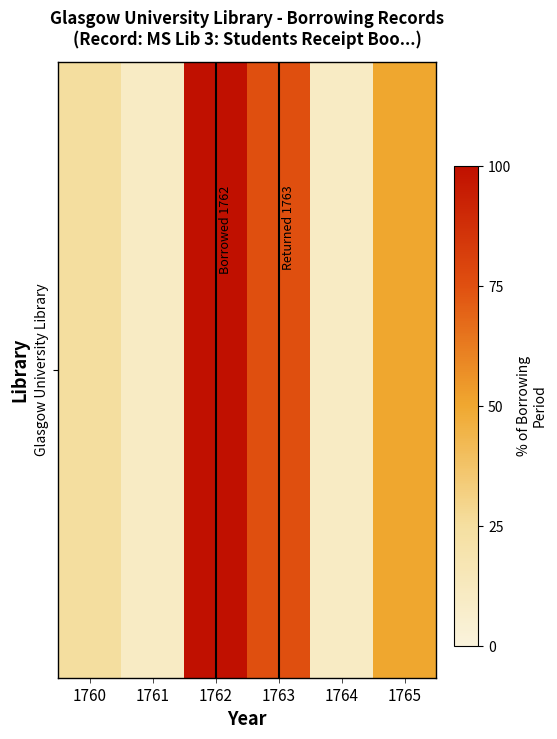

Which has a higher value, 1761 or 1764?

1761